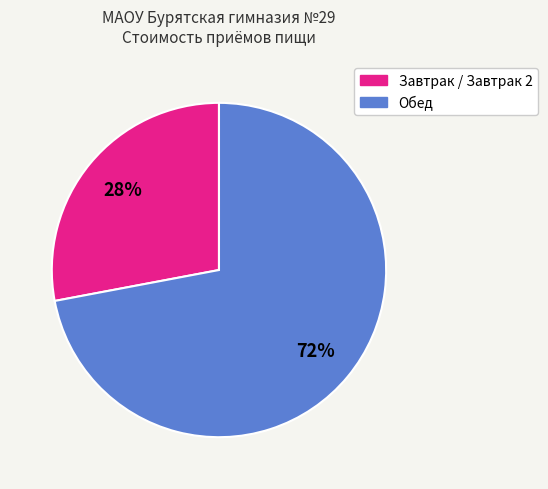

To the nearest percent, what is the difference between the largest and smallest slice percentages?

44%